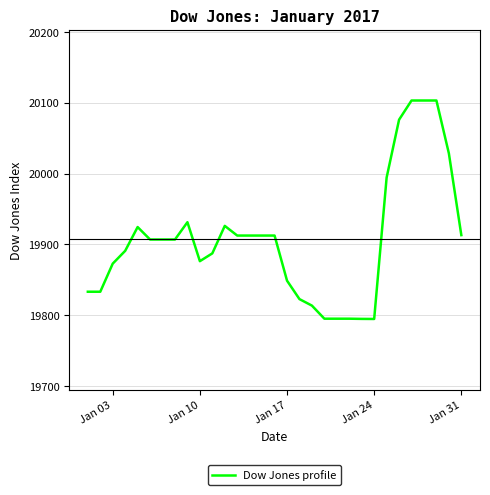

What is the maximum value shown in the chart?

20103.4